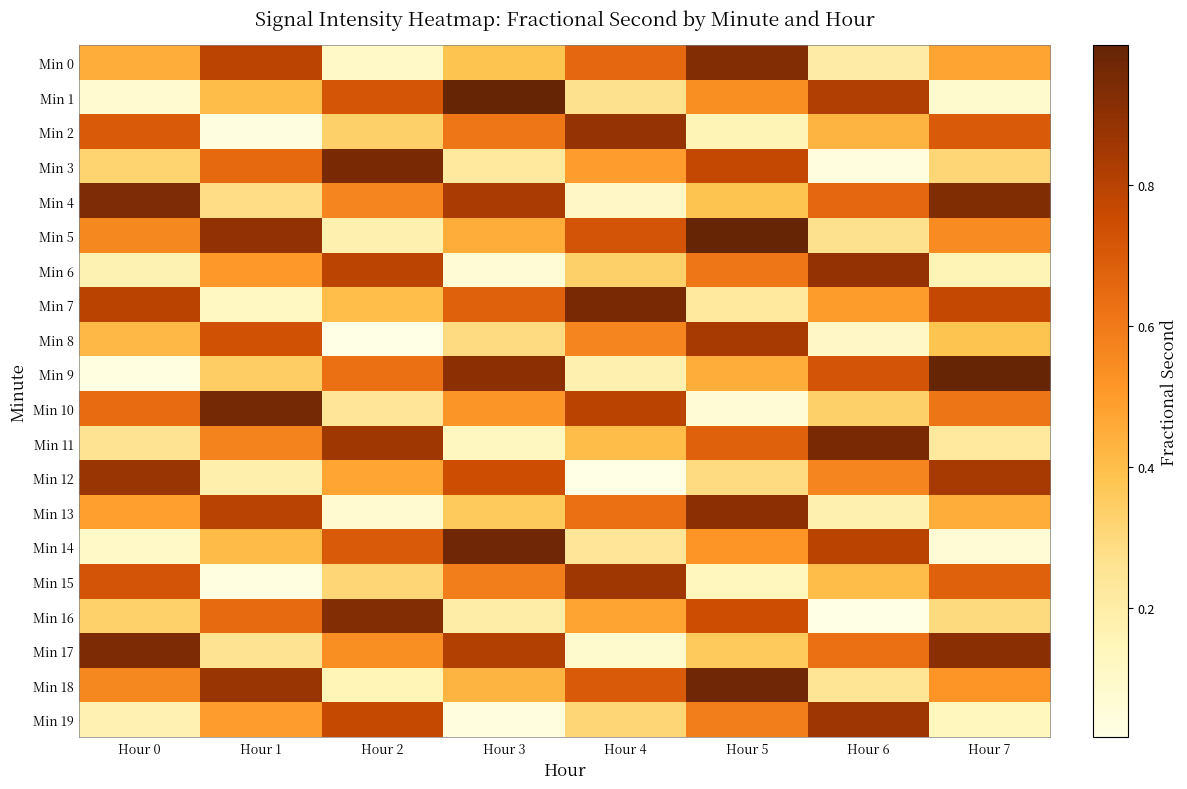

How many distinct data groups are displayed?

20